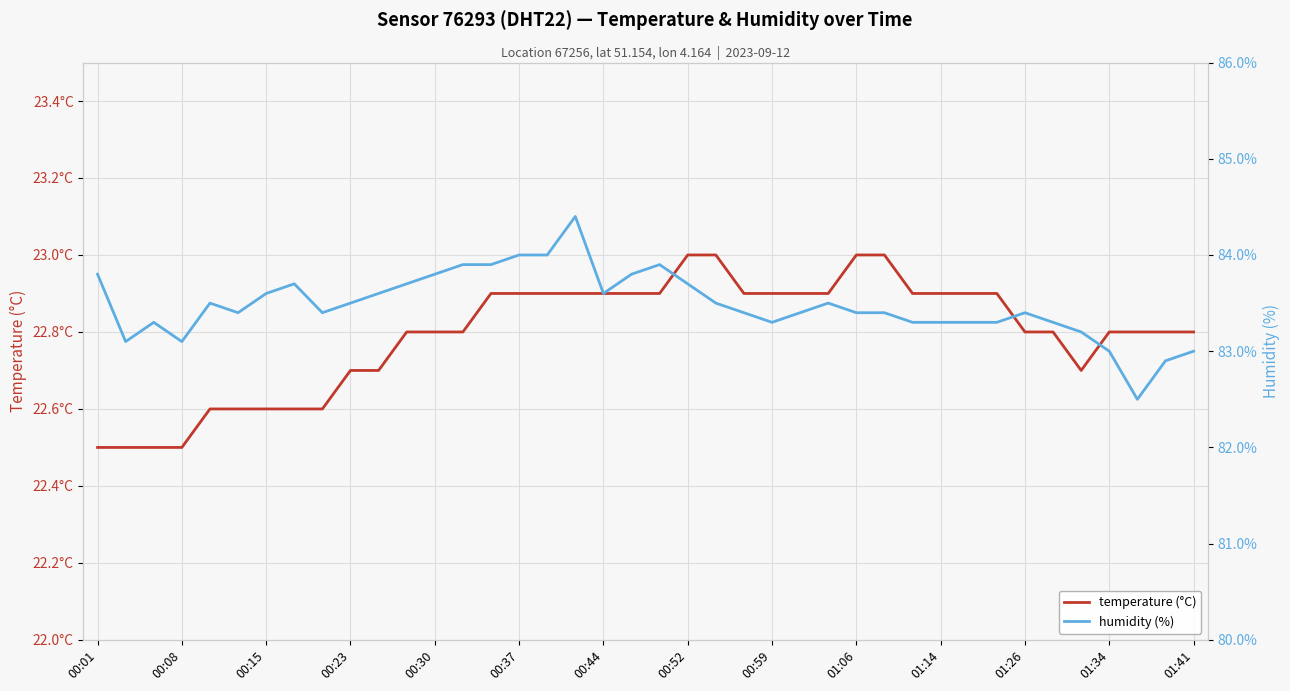

What is the minimum value for temperature (°C)?

22.5